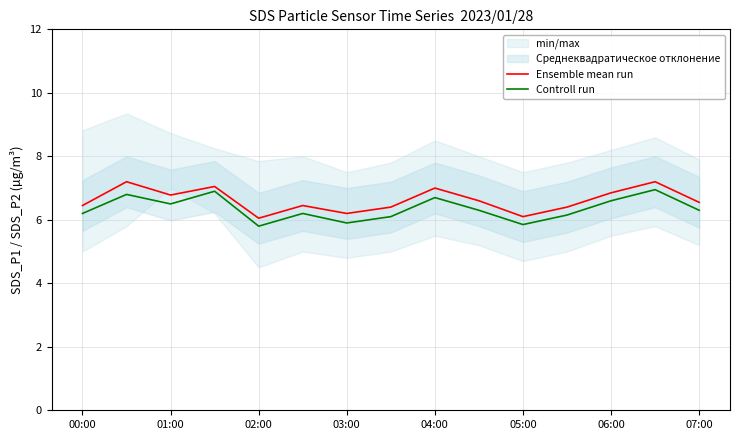

Is it true that Controll run equals 6.6 at 06:00?

True